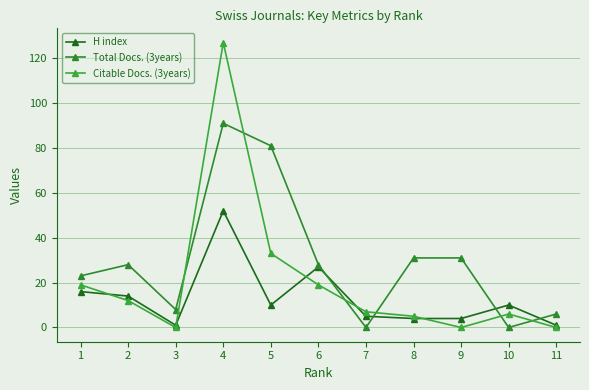

Reading left to right, list all the values displayed in this chart.

H index: 16	14	1	52	10	27	5	4	4	10	1
Total Docs. (3years): 23	28	8	91	81	28	0	31	31	0	6
Citable Docs. (3years): 19	12	0	127	33	19	7	5	0	6	0